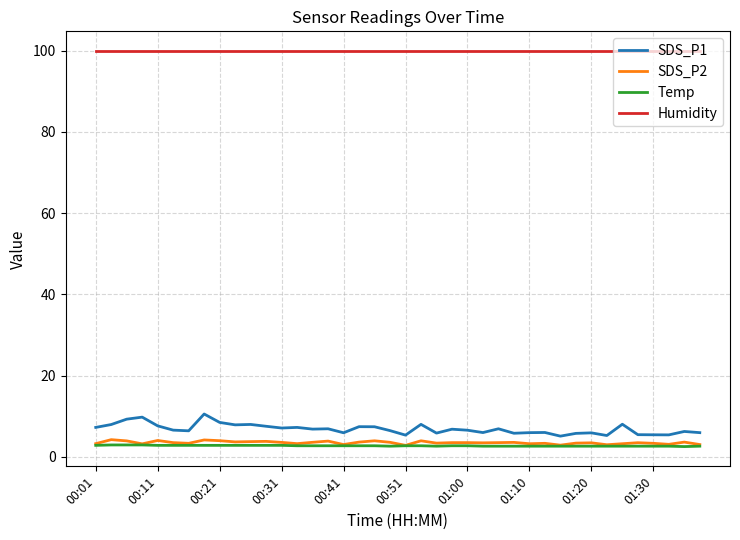

What is the smallest value displayed?

2.5